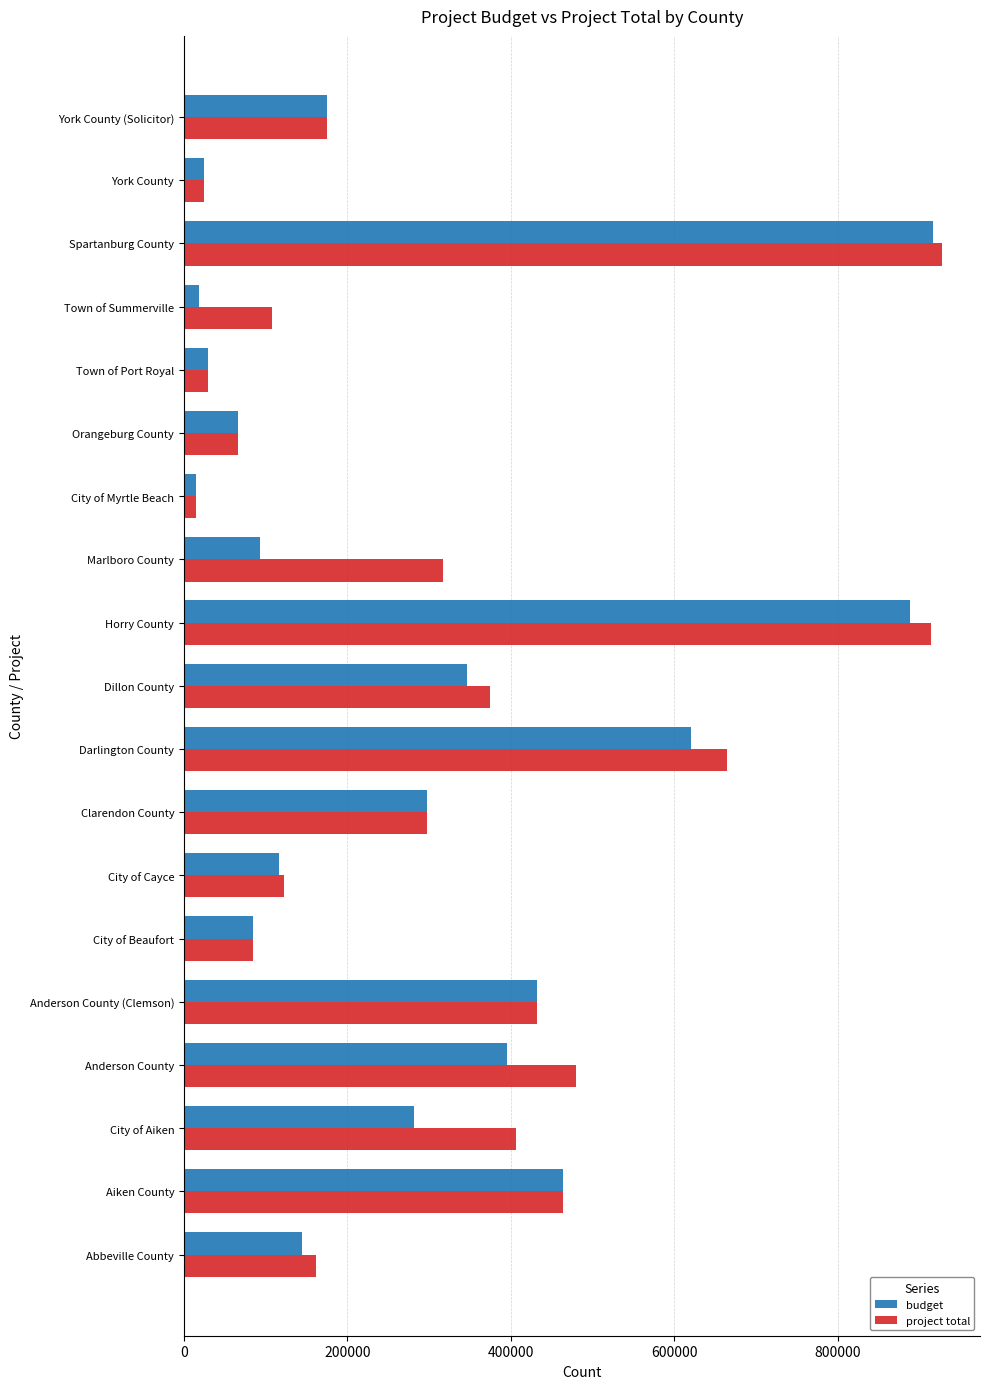

What value does the budget series have at Horry County?

887683.0